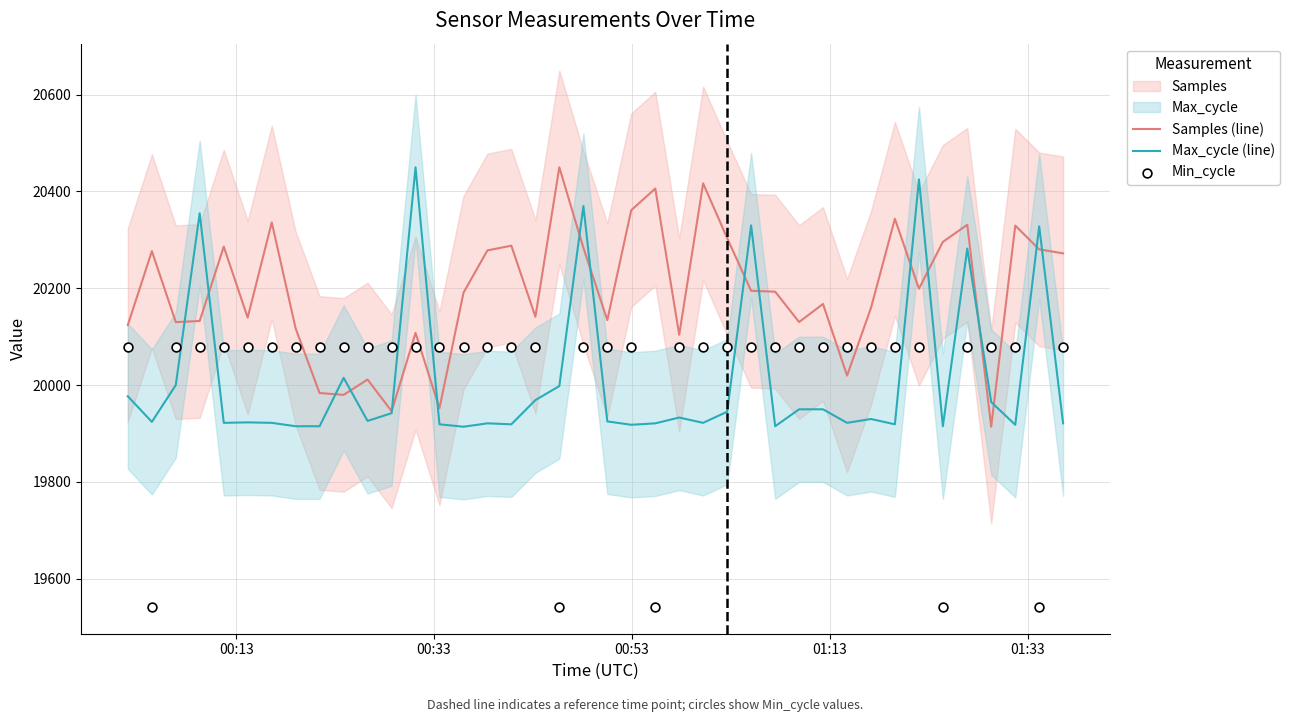

Which series has the widest spread of Y values?

Samples (line)